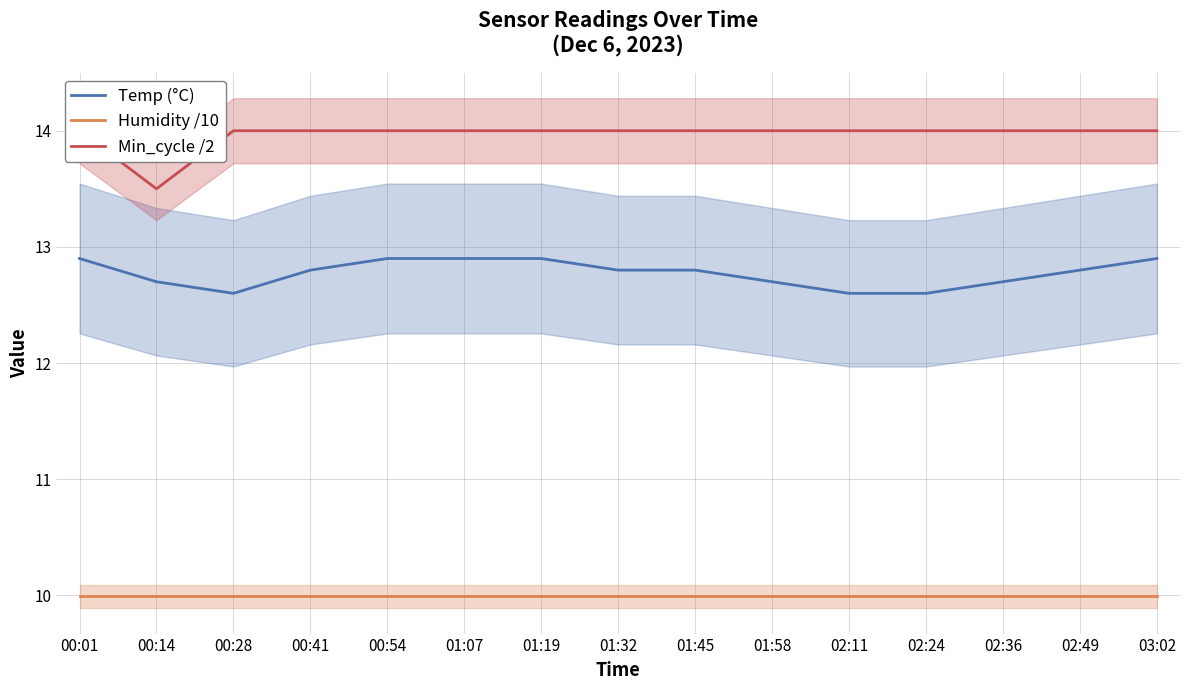

Reading right to left, what are all the values shown in this chart?

Temp (°C): 03:02=12.9	02:49=12.8	02:36=12.7	02:24=12.6	02:11=12.6	01:58=12.7	01:45=12.8	01:32=12.8	01:19=12.9	01:07=12.9	00:54=12.9	00:41=12.8	00:28=12.6	00:14=12.7	00:01=12.9
Humidity /10: 03:02=10.0	02:49=10.0	02:36=10.0	02:24=10.0	02:11=10.0	01:58=10.0	01:45=10.0	01:32=10.0	01:19=10.0	01:07=10.0	00:54=10.0	00:41=10.0	00:28=10.0	00:14=10.0	00:01=10.0
Min_cycle /2: 03:02=14.0	02:49=14.0	02:36=14.0	02:24=14.0	02:11=14.0	01:58=14.0	01:45=14.0	01:32=14.0	01:19=14.0	01:07=14.0	00:54=14.0	00:41=14.0	00:28=14.0	00:14=13.5	00:01=14.0